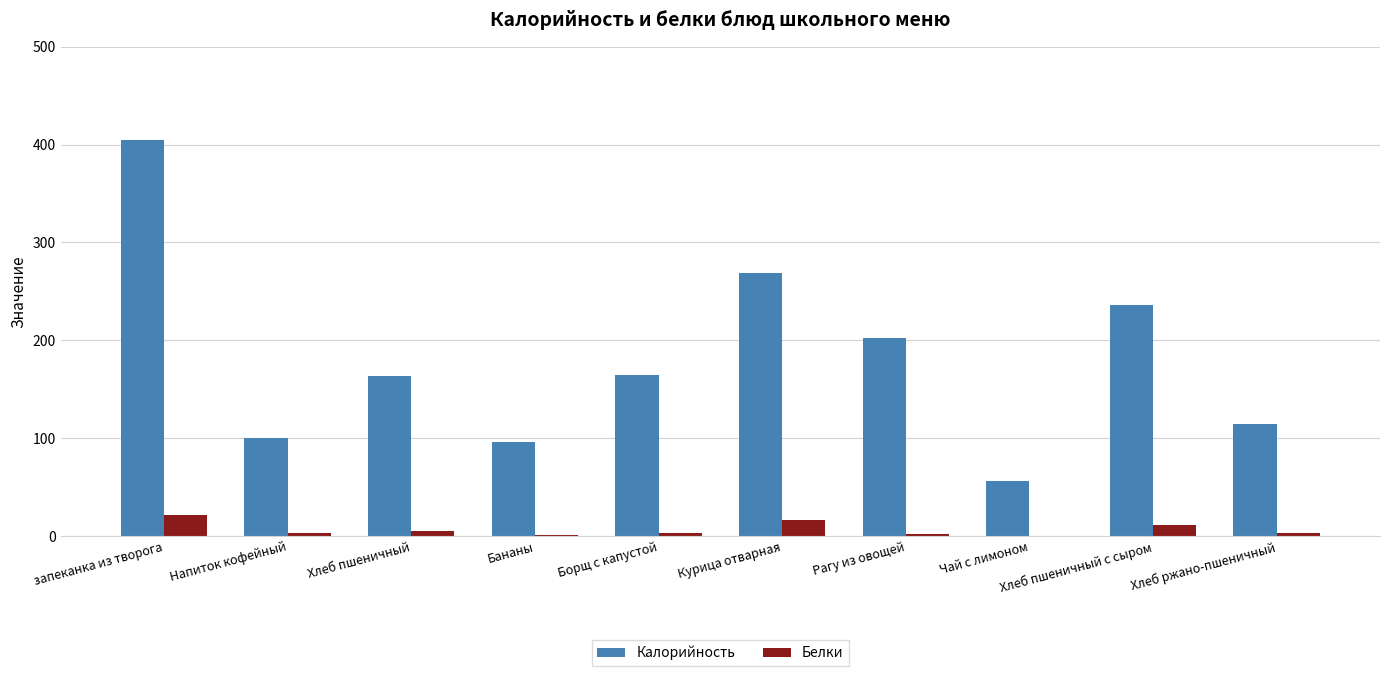

What is the total value across all series at Бананы?

97.3